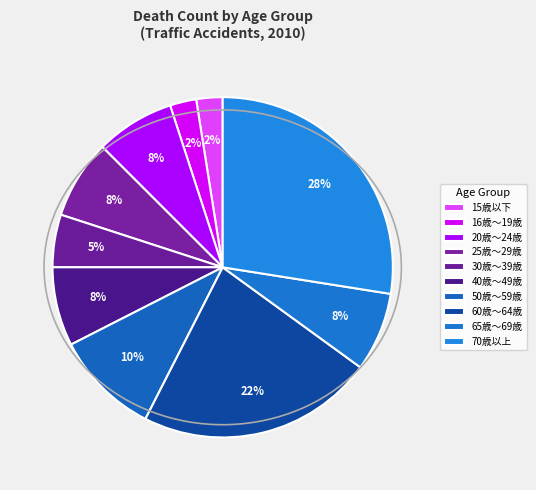

Between 30歳～39歳 and 16歳～19歳, which is larger?

30歳～39歳